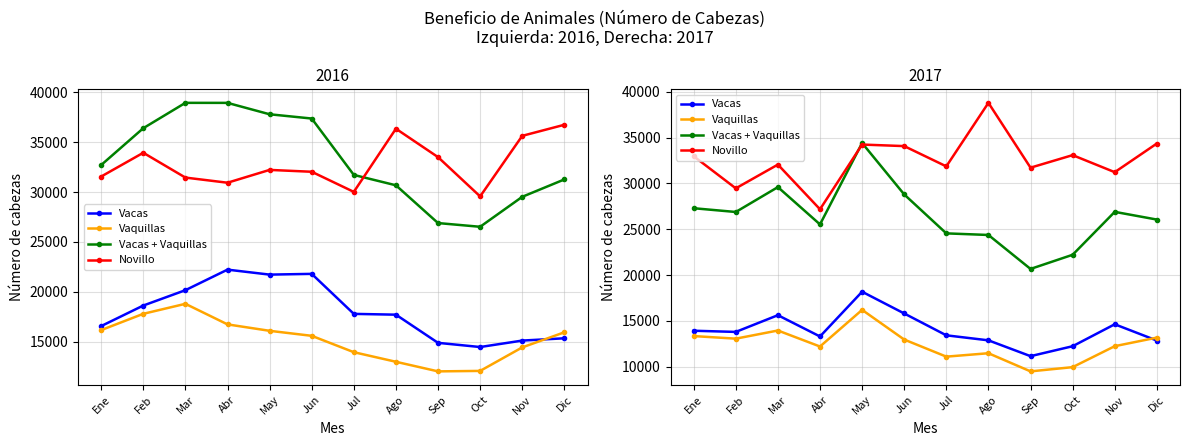

How many values in the Novillo series are below 32960?

6